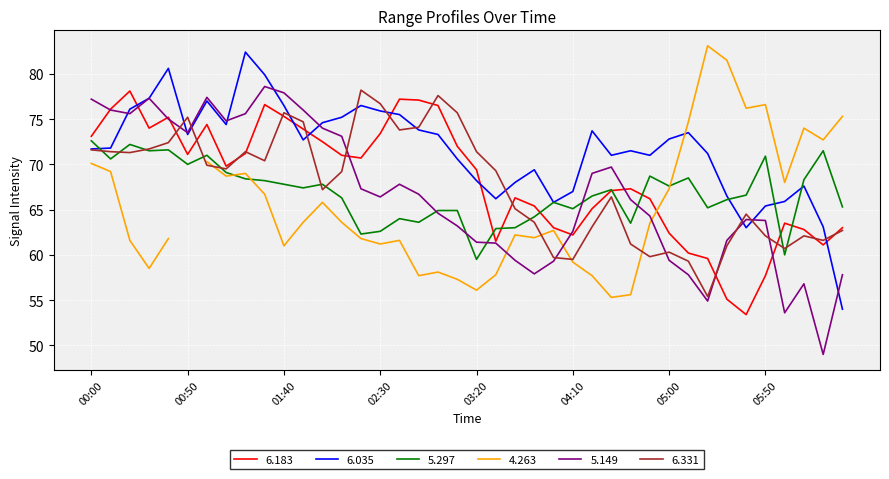

After their last crossing, which series has the higher values: 6.183 or 6.035?

6.183